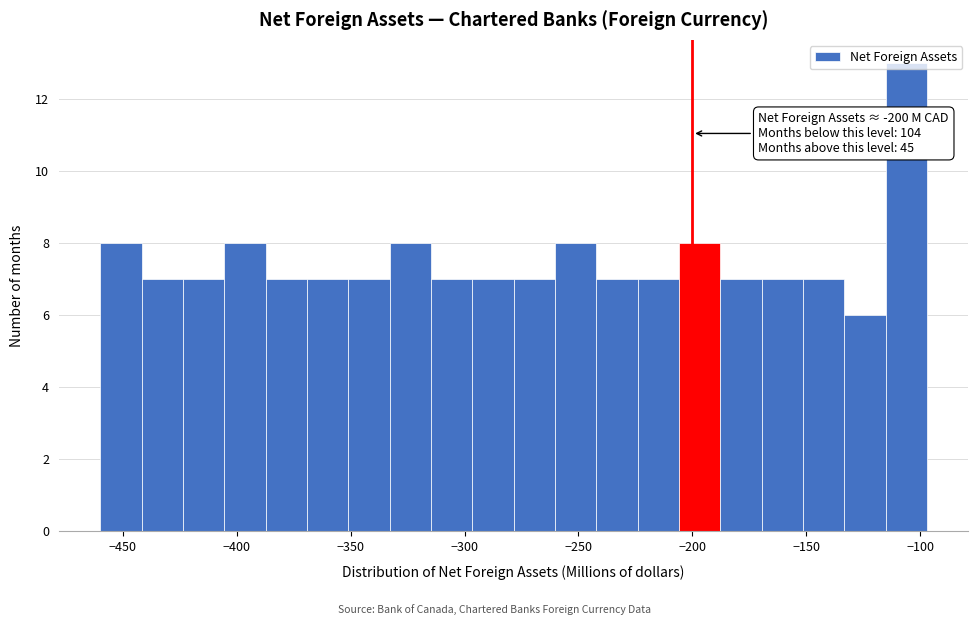

Around what value on the x-axis is the tallest bar? Give the approximate position of its centre, as read against the axis.

-105